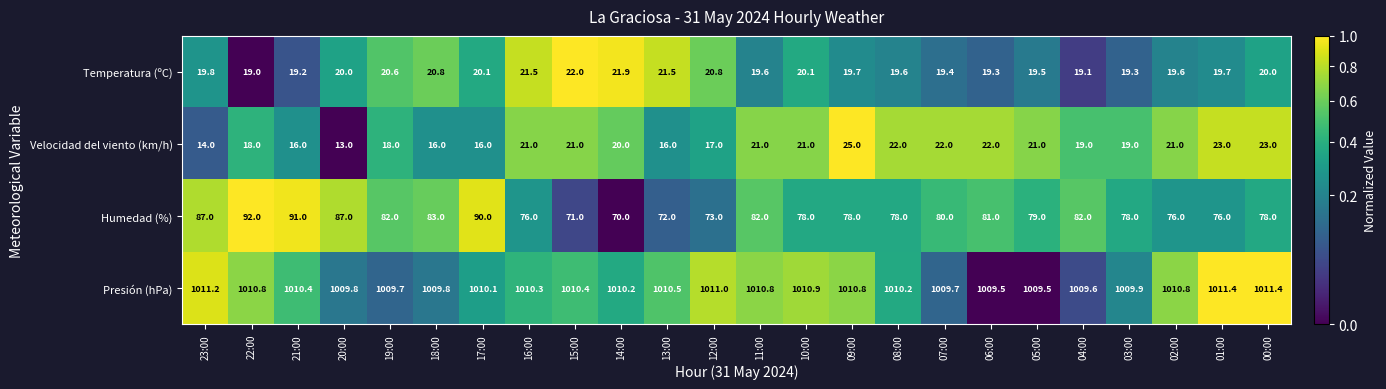

Which series has the largest range (max minus min)?

Humedad (%)